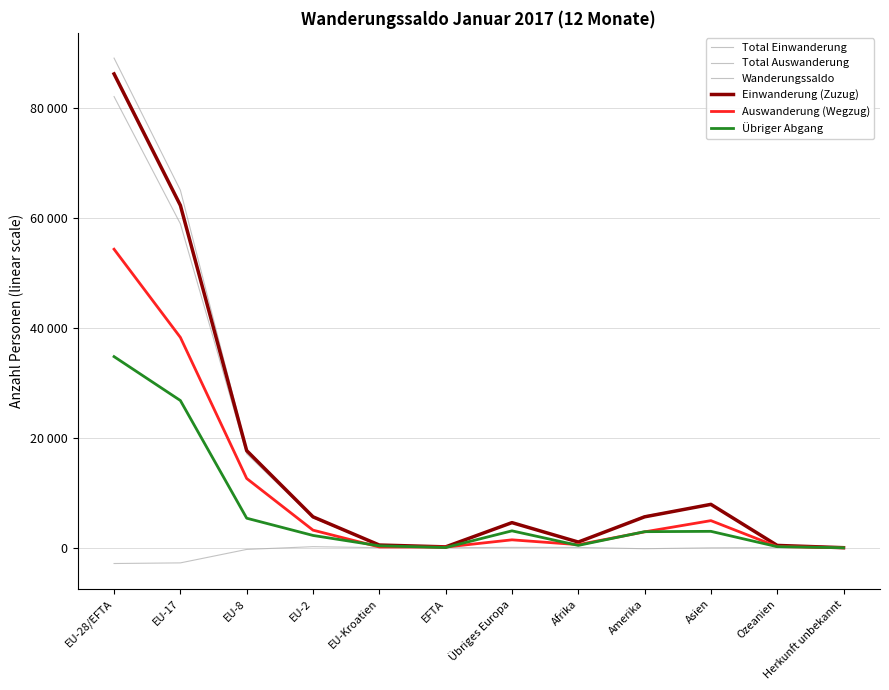

What position from the right is EU-28/EFTA?

12